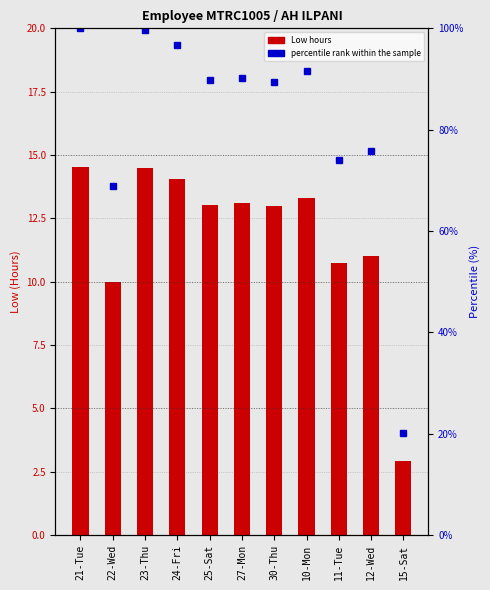

What position from the left is 27-Mon?

6